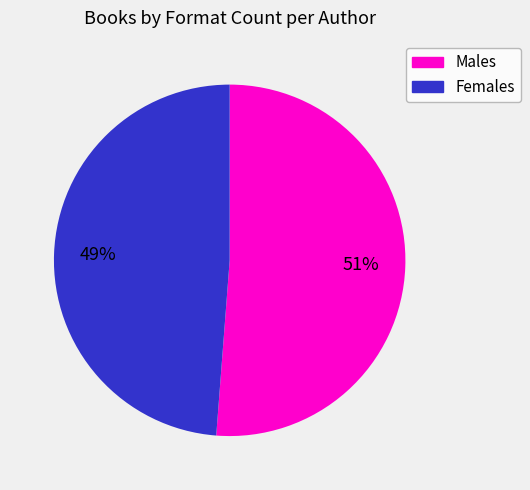

To the nearest percent, what is the average slice percentage?

50%